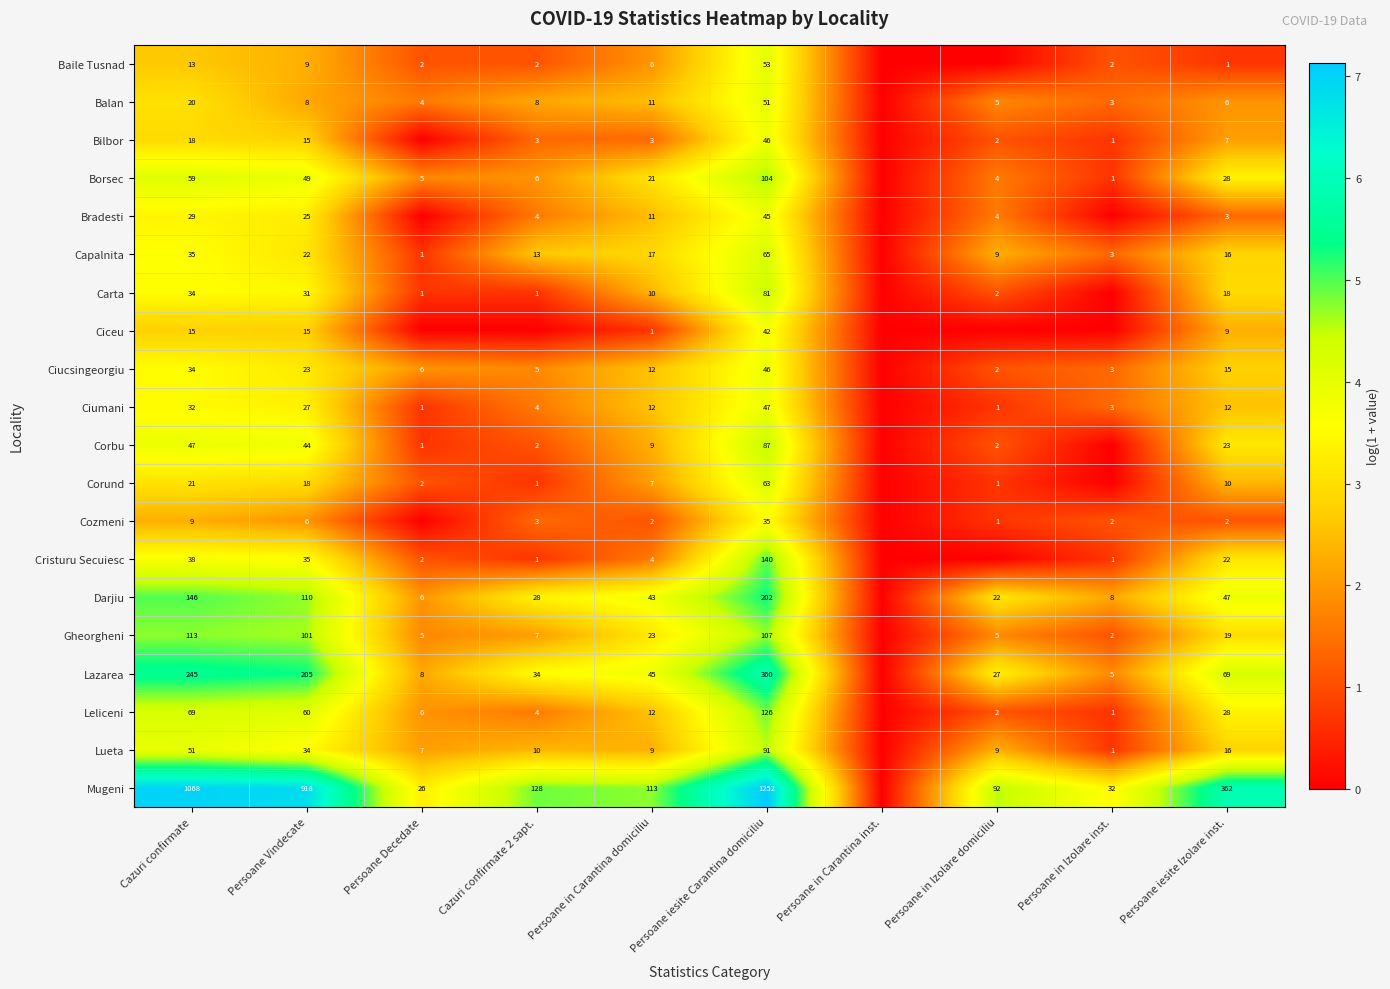

Is it true that Baile Tusnad equals 0.5 at Persoane in Izolare inst.?

False